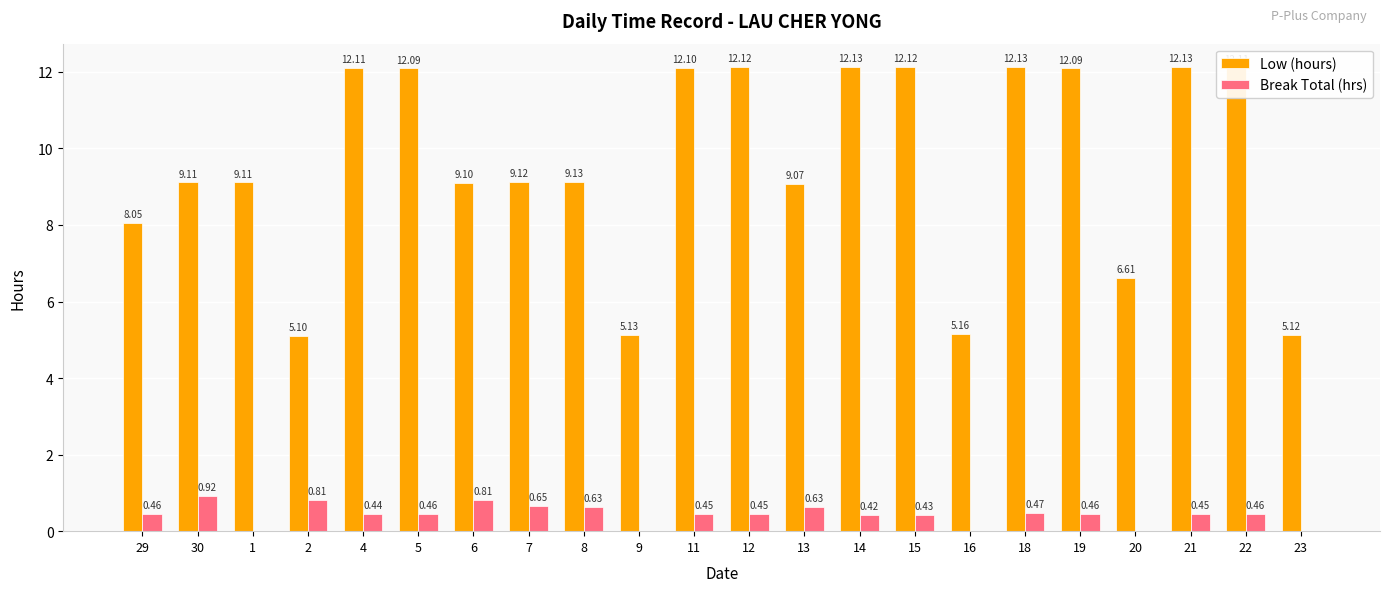

At which category is the sum across all series the highest?

18